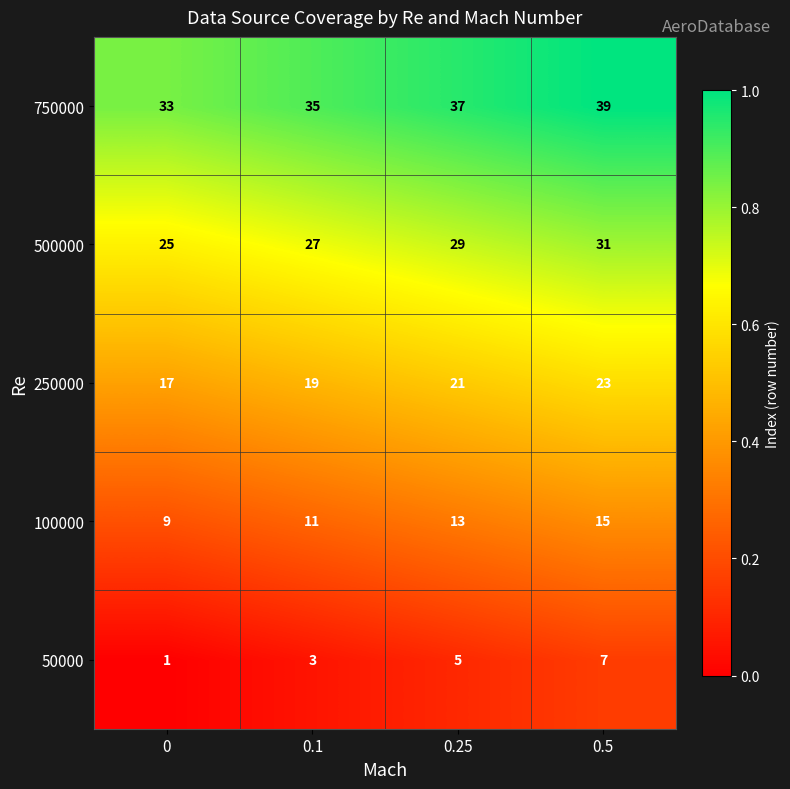

Which series has the largest total across all categories?

750000